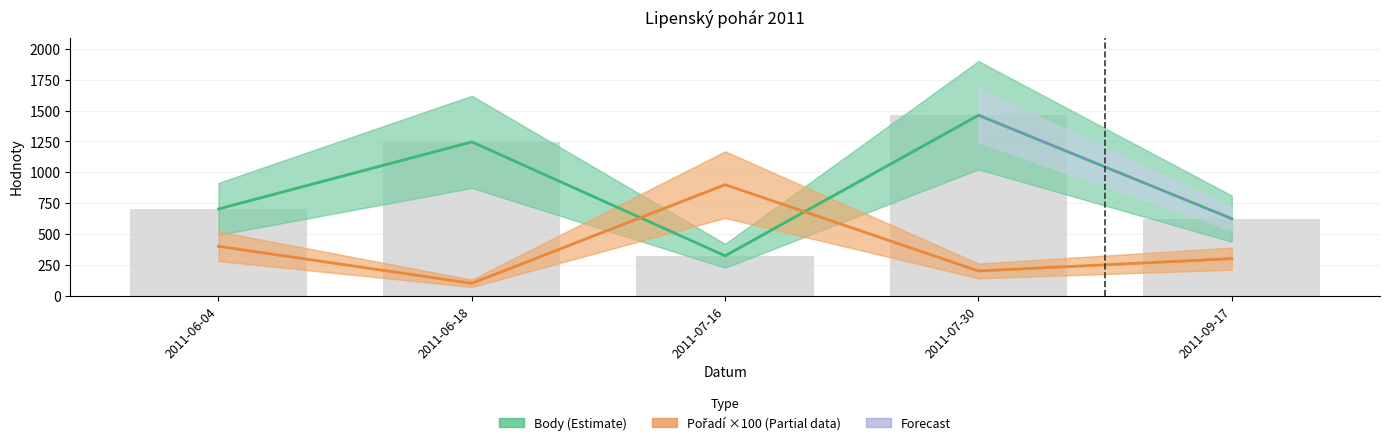

Reading left to right, transcribe all the data shown in this chart.

Body (Estimate): 2011-06-04=703	2011-06-18=1247	2011-07-16=323	2011-07-30=1463	2011-09-17=624
Pořadí ×100 (Partial): 2011-06-04=400	2011-06-18=100	2011-07-16=900	2011-07-30=200	2011-09-17=300